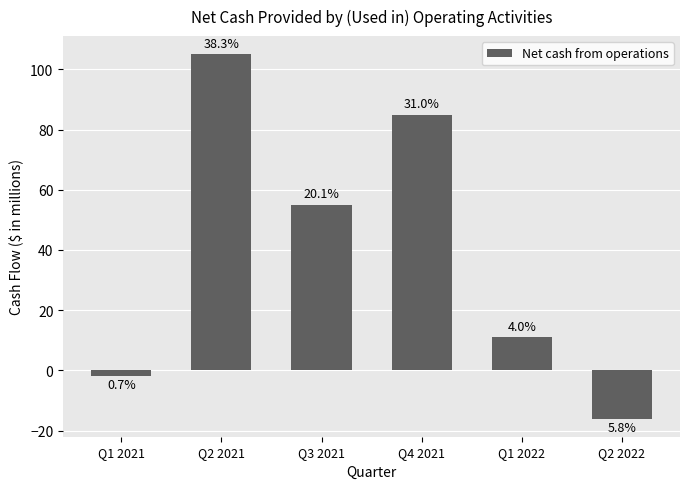

What is the sum of the values at Q1 2022 and Q2 2021?

116